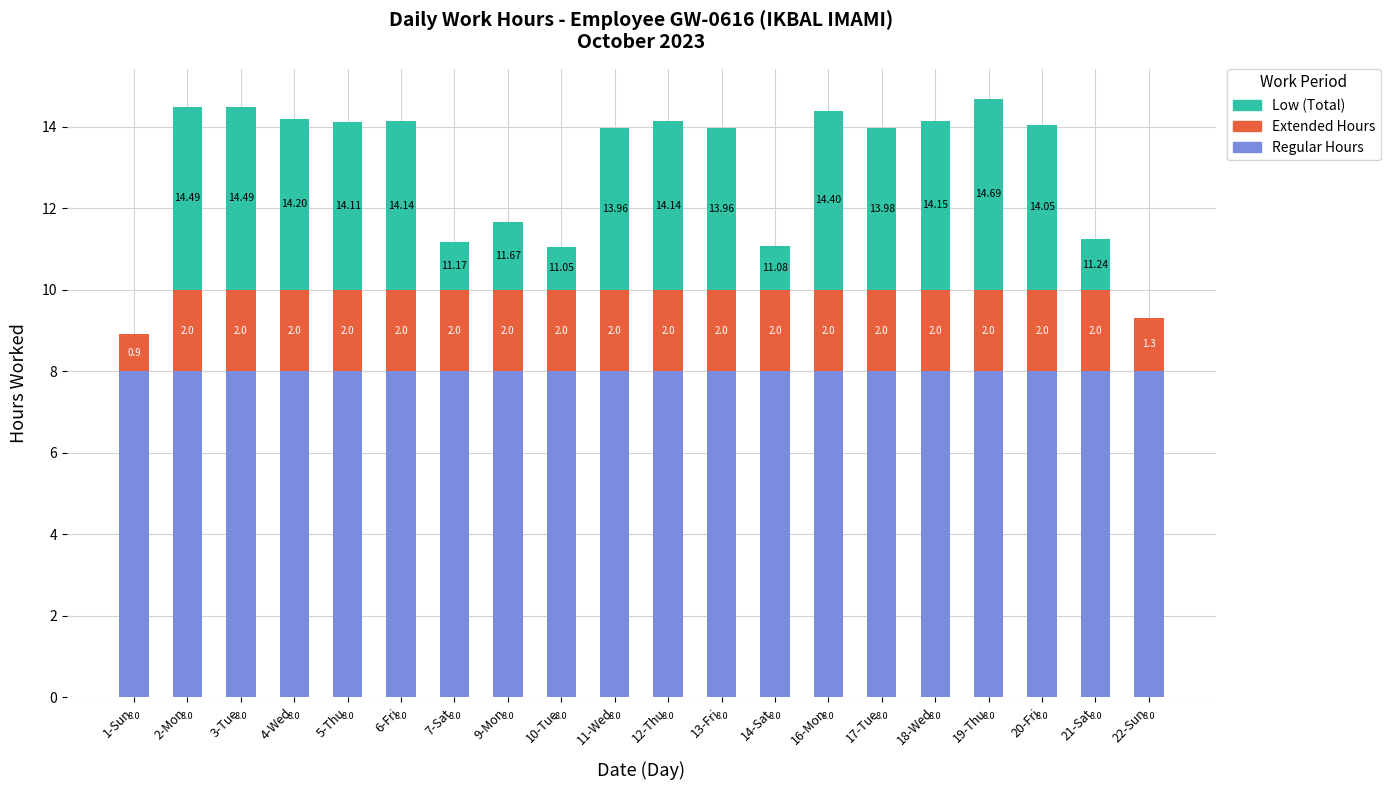

At which category is the sum across all series the highest?

19-Thu